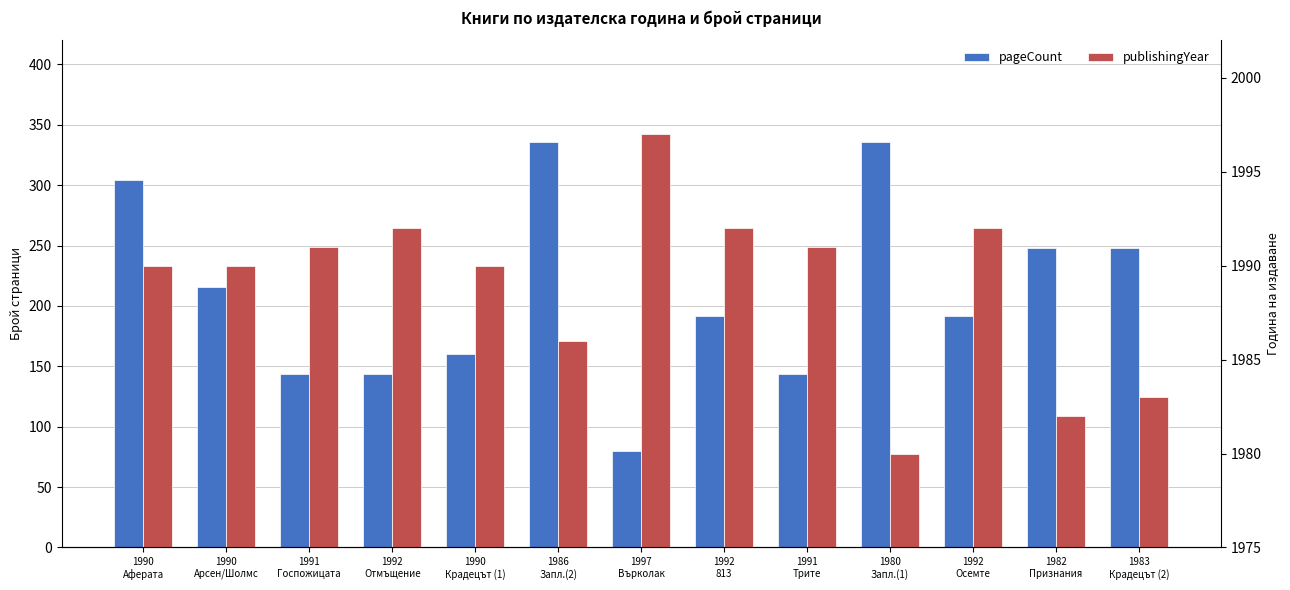

Reading left to right, extract all data points from this chart.

pageCount: 304	216	144	144	160	336	80	192	144	336	192	248	248
publishingYear: 1990	1990	1991	1992	1990	1986	1997	1992	1991	1980	1992	1982	1983